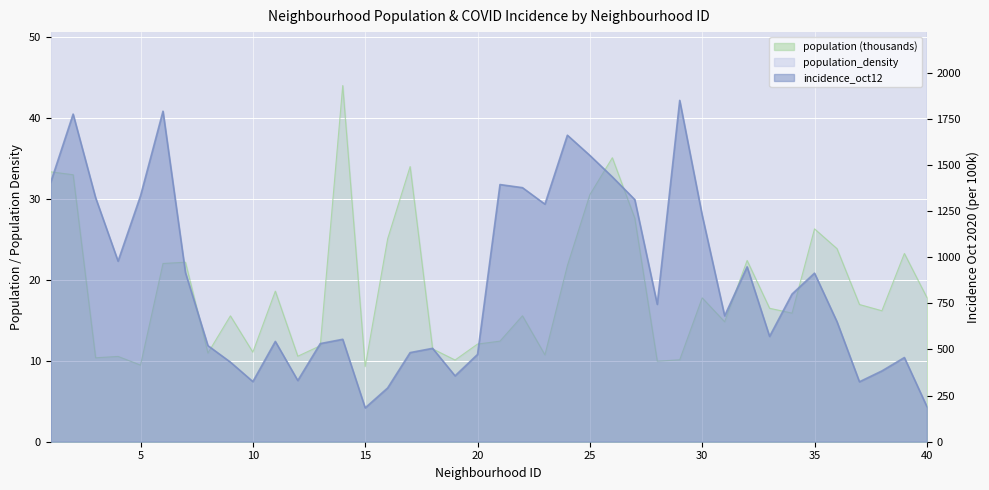

How many values in the incidence_oct12 series exceed 744?

20